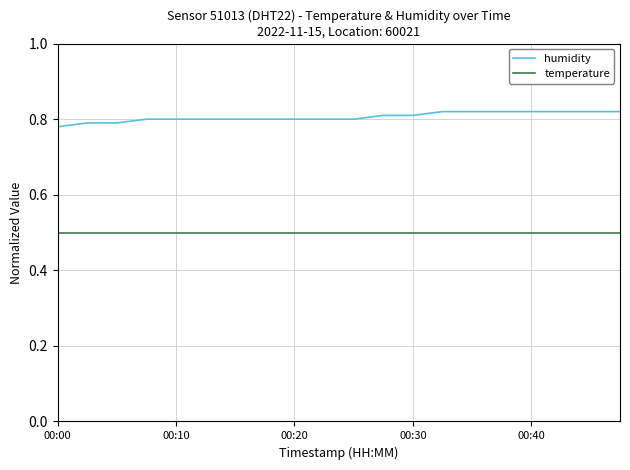

How many humidity values are between 0 and 1?

20